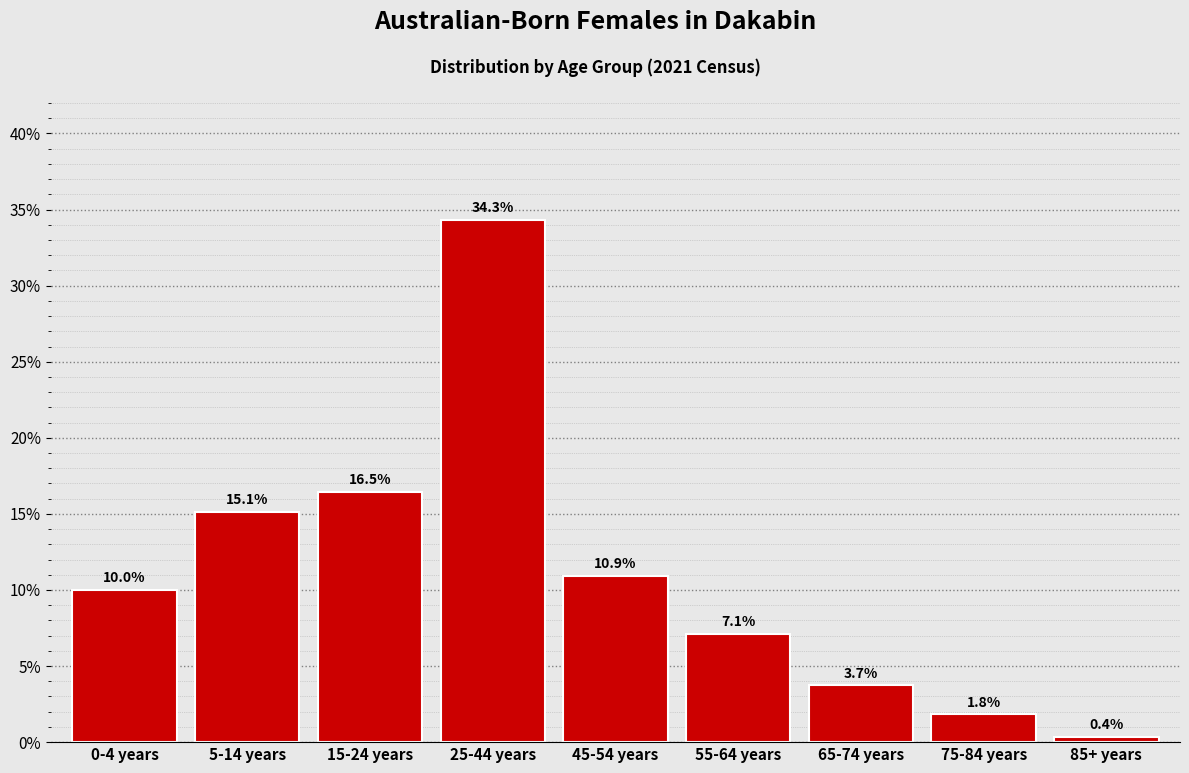

Reading left to right, extract all data points from this chart.

10.0	15.1	16.5	34.3	10.9	7.1	3.7	1.8	0.4